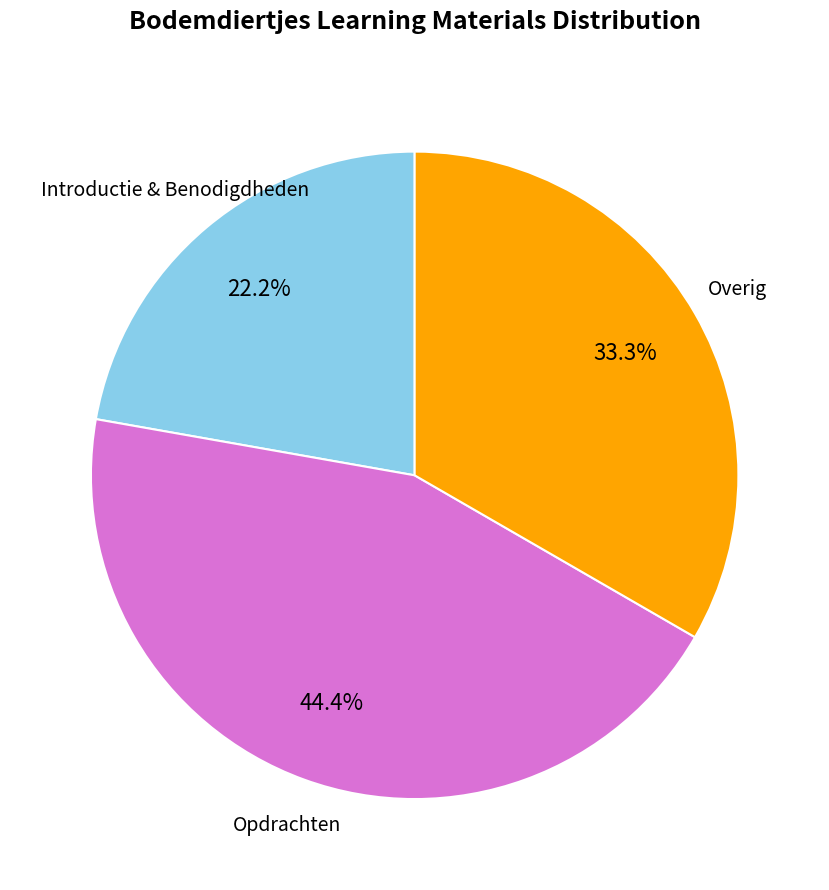

Is there any slice that represents more than half of the pie?

No